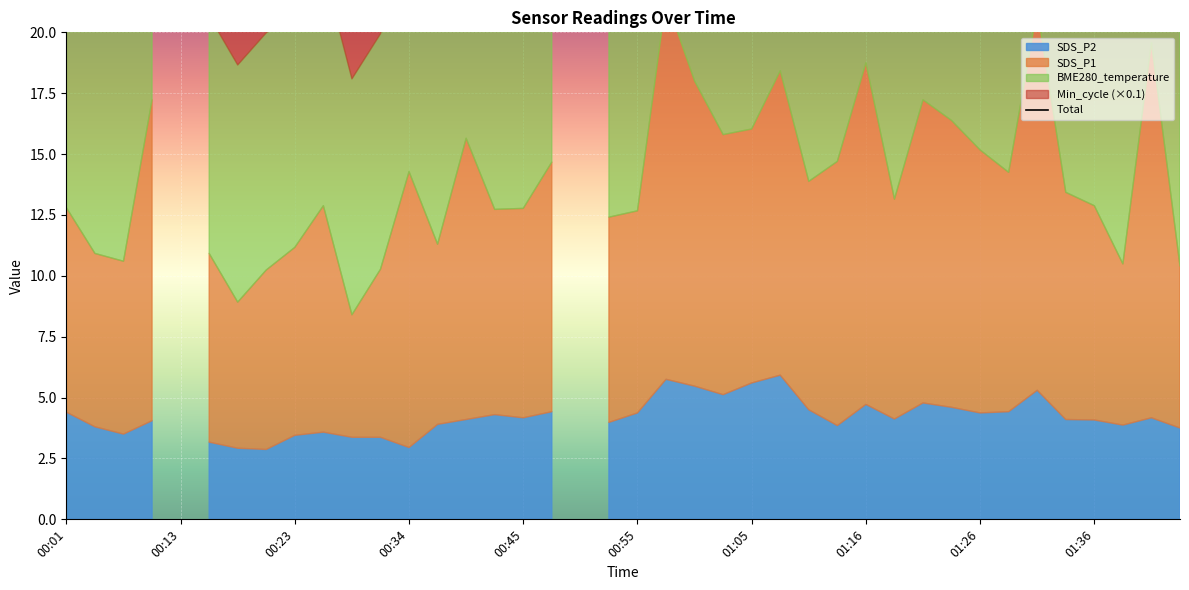

Is it true that the value at 15 is 40.5?

False